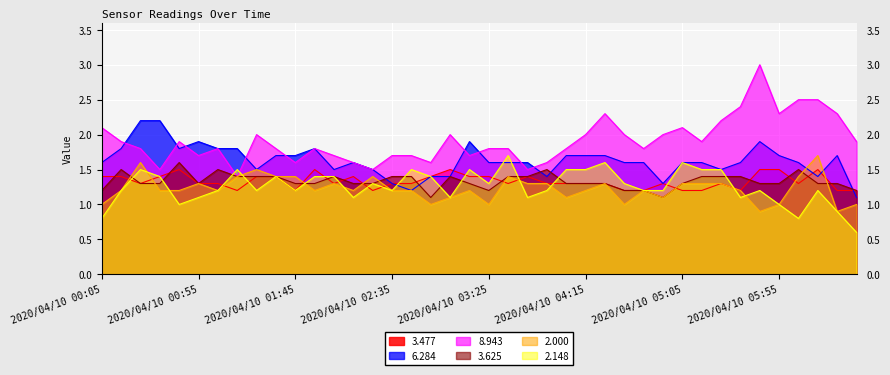

List the series in order of their peak value, highest first.

8.943, 6.284, 2.000, 2.148, 3.625, 3.477